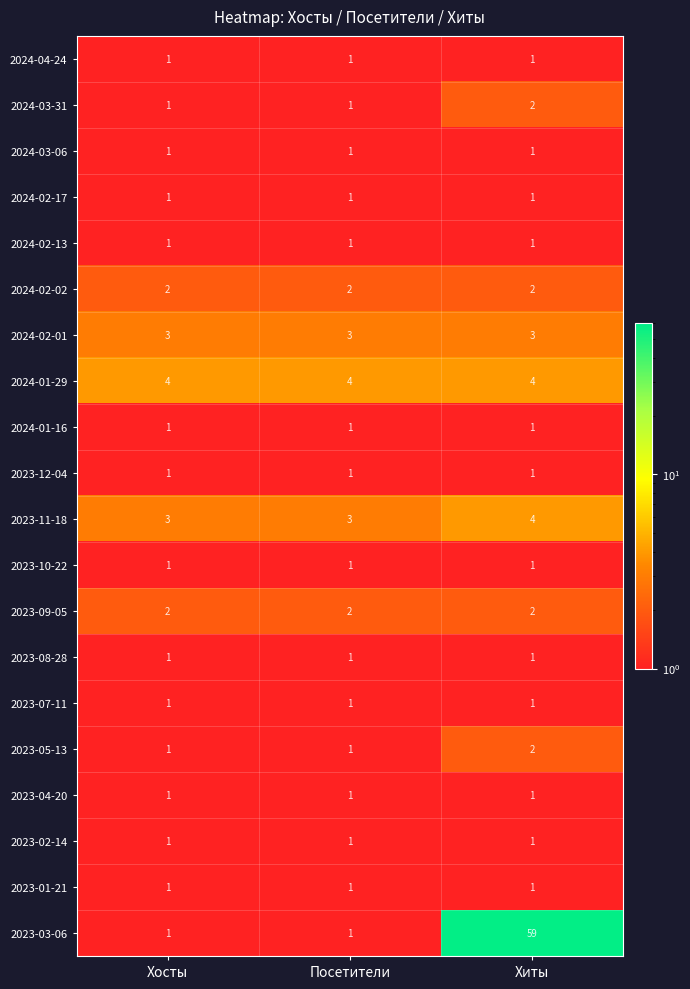

What is the spread (max minus min) of values at Хиты?

58